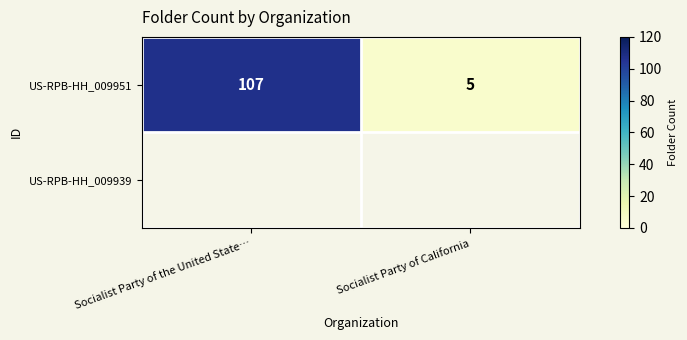

Which category has the lowest value across all series?

Socialist Party of California